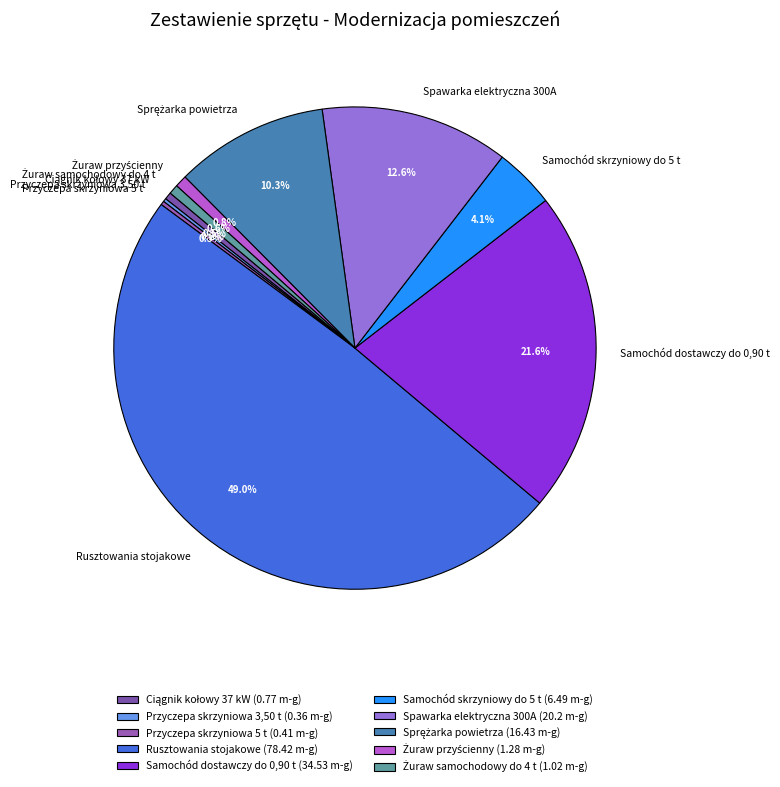

How much of the chart is everything except Rusztowania stojakowe?

51.0%